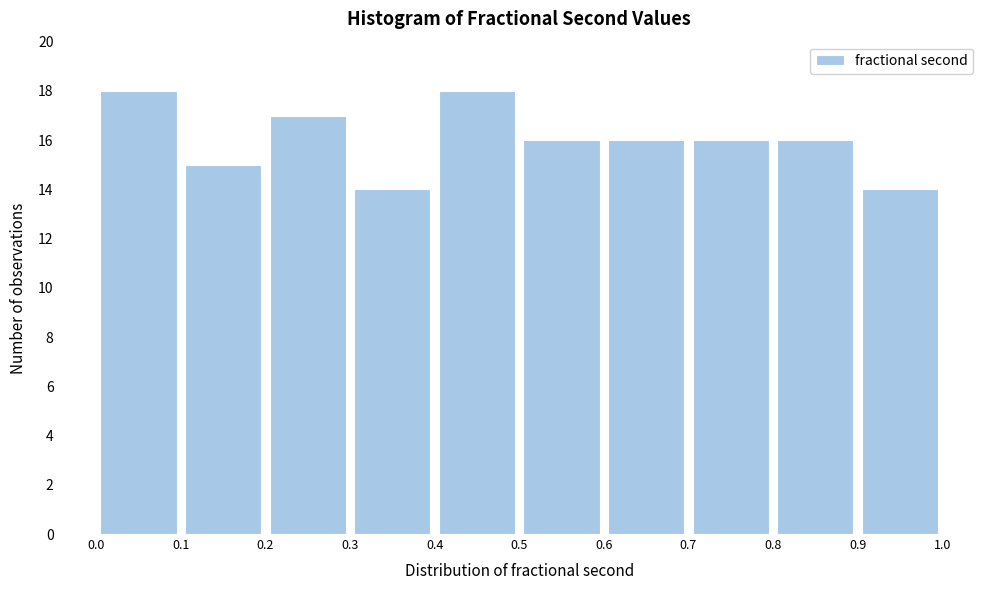

What is the height of the bar covering 0.7 to 0.8 on the x-axis? The values are not printed on the chart, so give them approximately, as read against the axis.

16